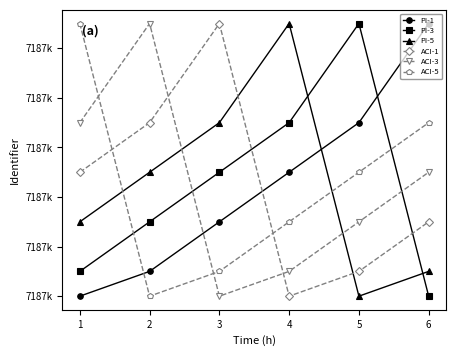

Does the chart have visible grid lines?

No